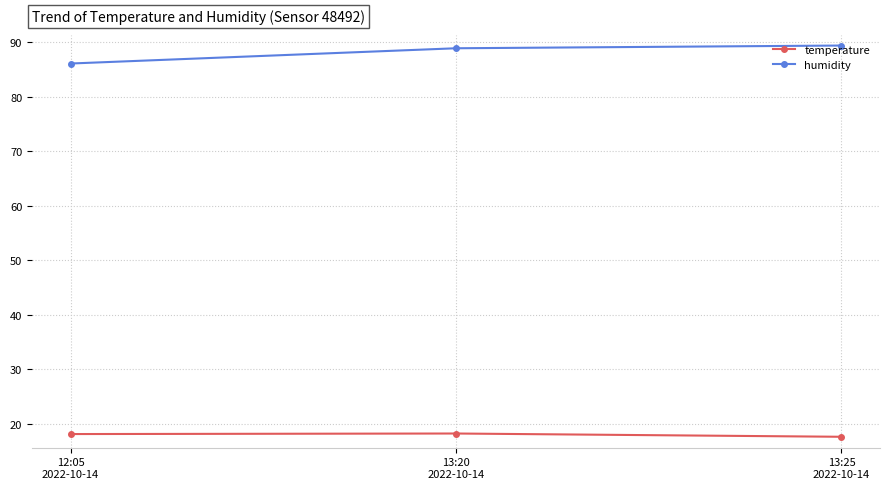

Where is humidity nearest to the value 87?

12:05
2022-10-14